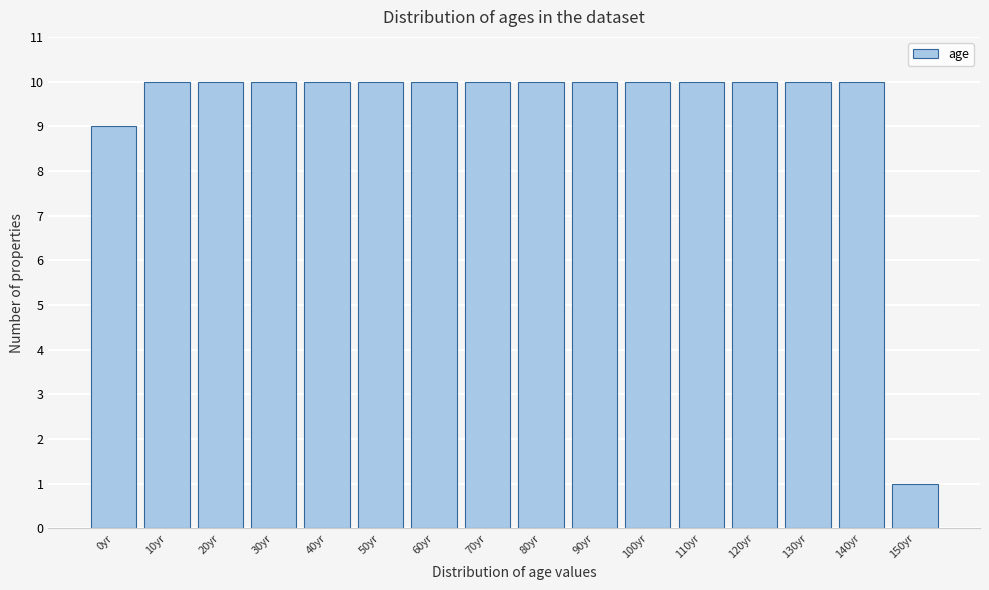

Reading left to right, transcribe all the data shown in this chart.

9	10	10	10	10	10	10	10	10	10	10	10	10	10	10	1